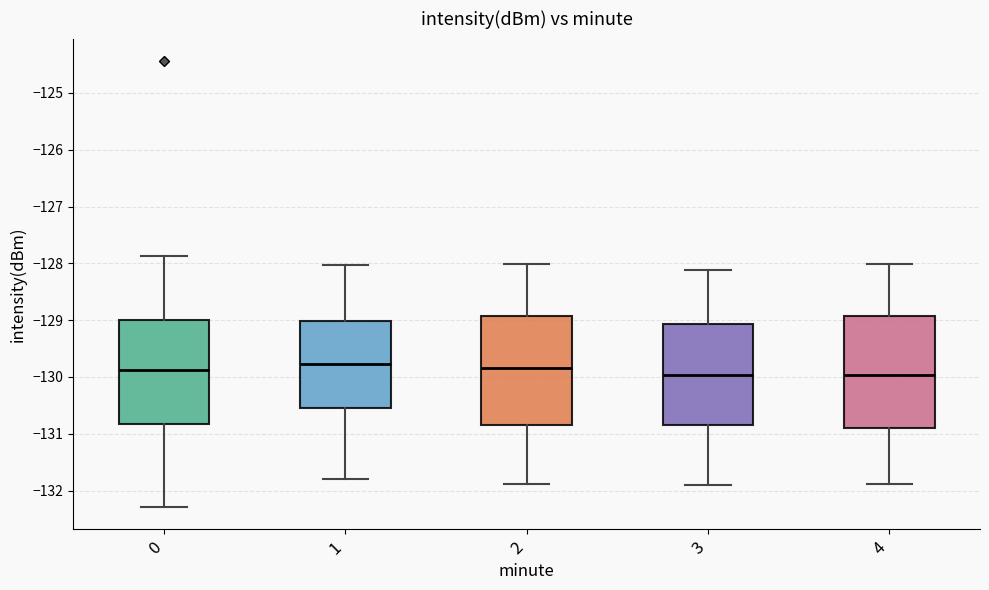

Reading left to right, transcribe this box plot: for each box, give where its median line is, the range the box spans, and where its two whiskers end, as read against the y-axis. The values are not printed on the chart, so give them approximately, as read against the axis.

0: median -129.9, box -130.8 to -129.0, whiskers -132.3 to -127.9
1: median -129.8, box -130.5 to -129.0, whiskers -131.8 to -128.0
2: median -129.8, box -130.8 to -128.9, whiskers -131.9 to -128.0
3: median -130.0, box -130.8 to -129.1, whiskers -131.9 to -128.1
4: median -130.0, box -130.9 to -128.9, whiskers -131.9 to -128.0